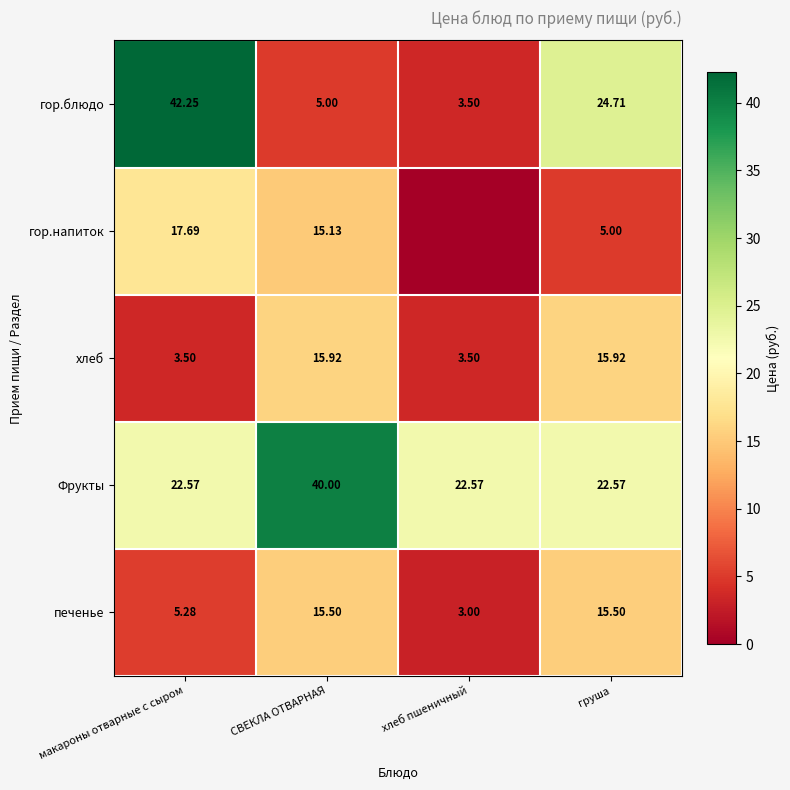

Is it true that хлеб equals 3.5 at хлеб пшеничный?

True